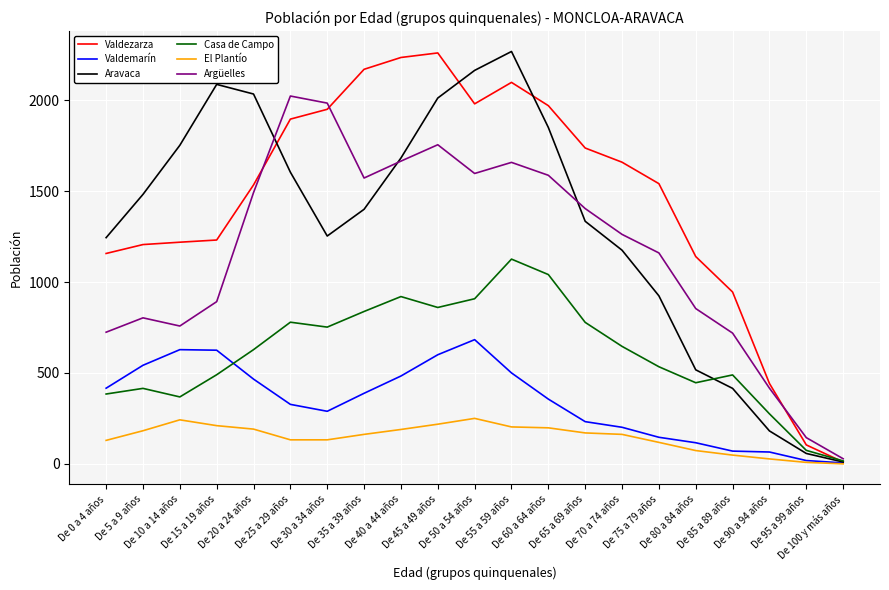

How many times do Aravaca and Argüelles cross each other?

3